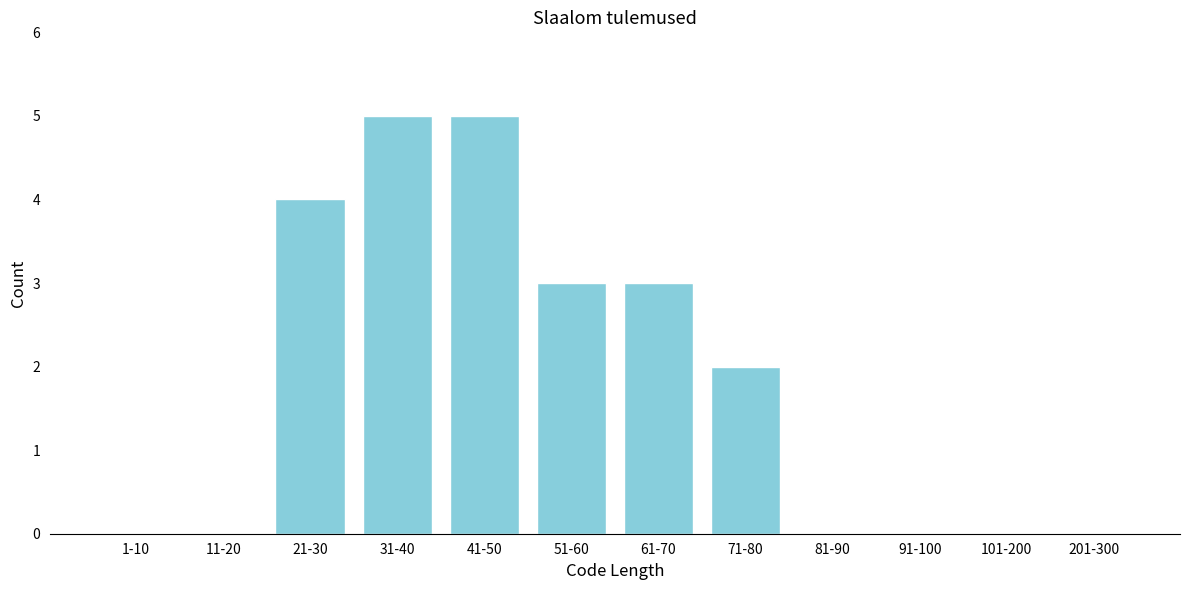

Reading left to right, transcribe all the data shown in this chart.

1-10=0	11-20=0	21-30=4	31-40=5	41-50=5	51-60=3	61-70=3	71-80=2	81-90=0	91-100=0	101-200=0	201-300=0